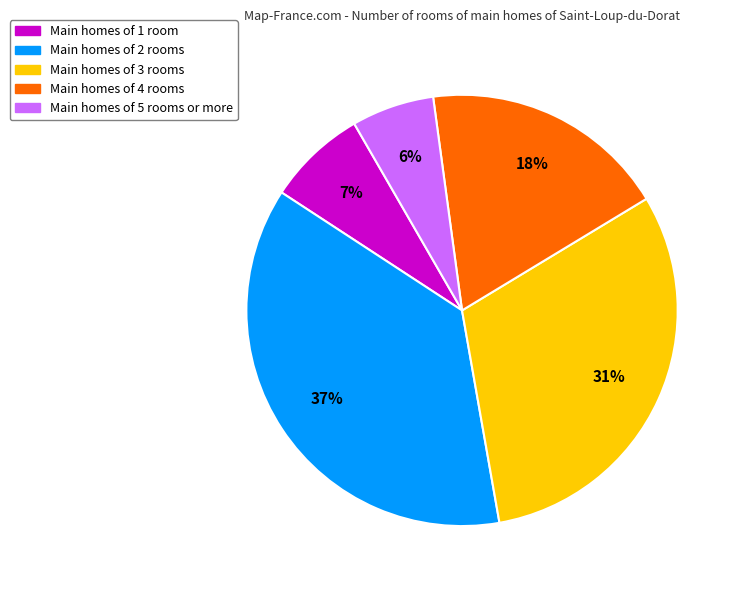

Combined, do Main homes of 2 rooms and Main homes of 3 rooms account for over 50%?

Yes